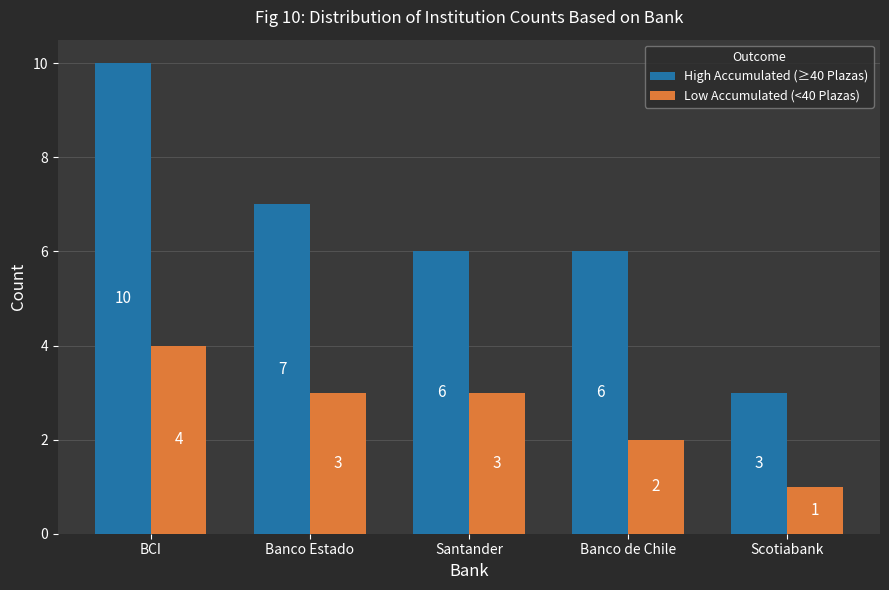

What is the minimum value shown in the chart?

1